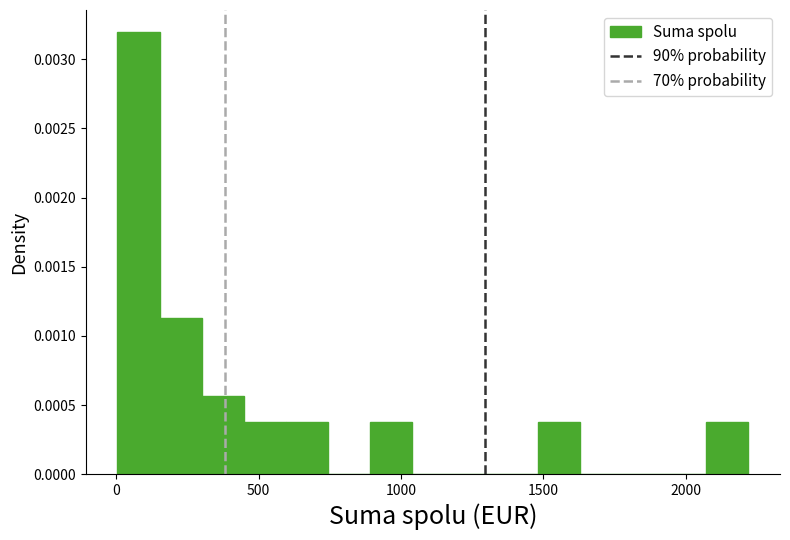

Read against the x-axis, roughly where is the centre of the tallest bar?

100